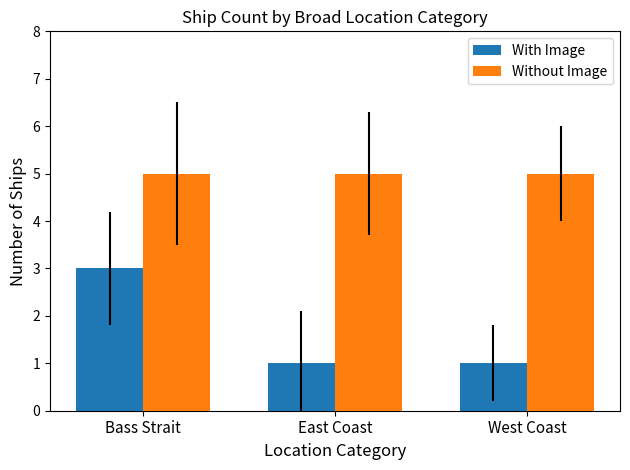

How many bars are there in each group?

2